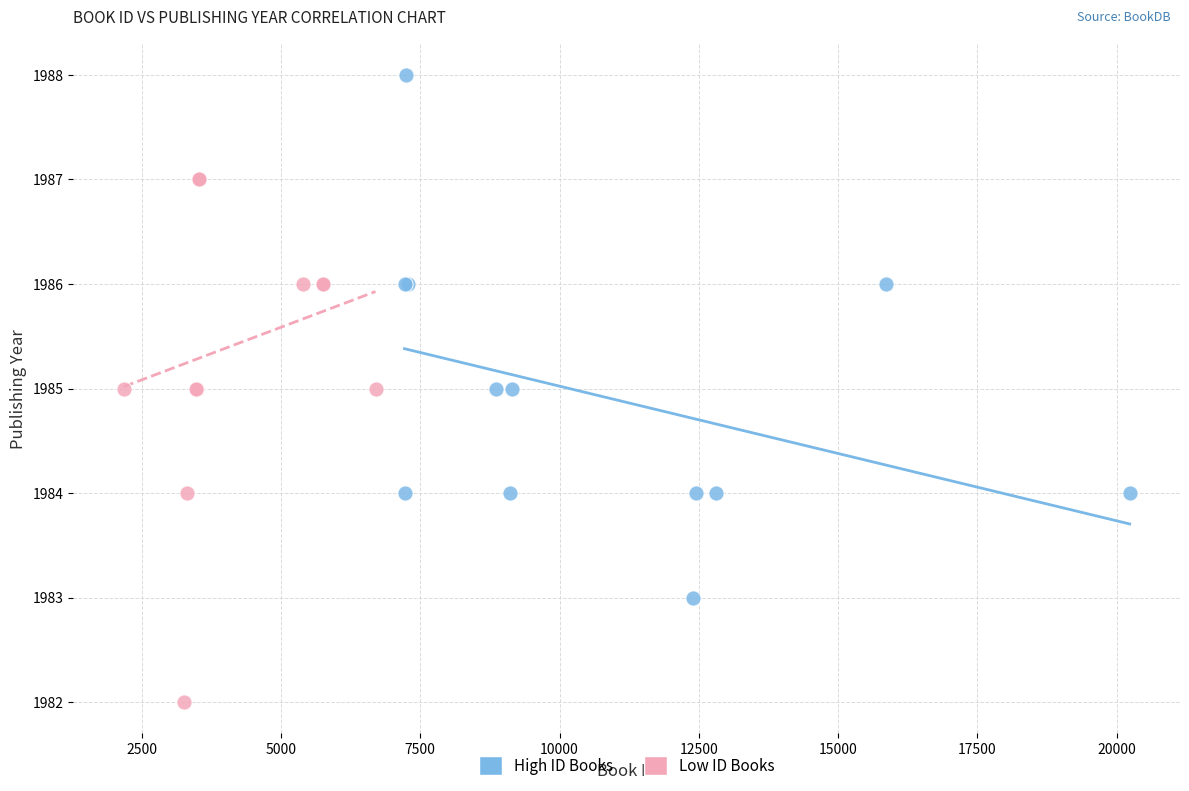

Which series contains the highest Y value?

High ID Books